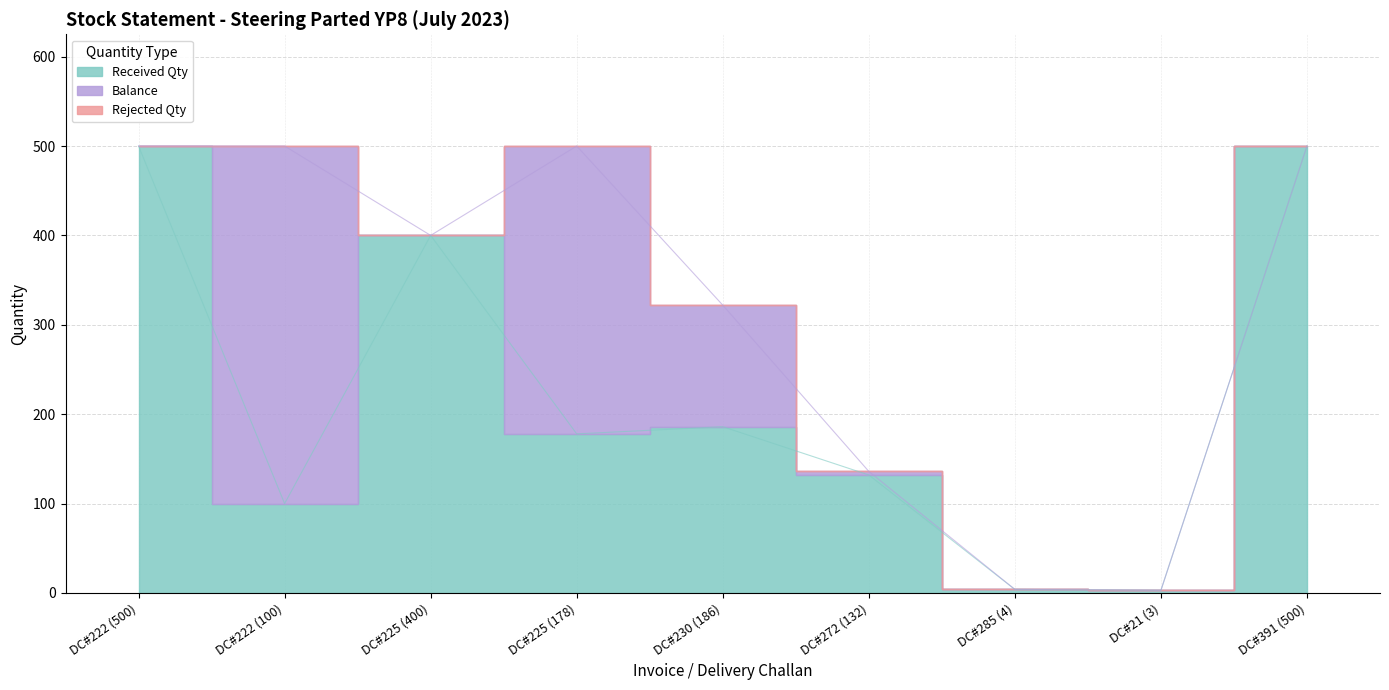

Reading left to right, list all the values displayed in this chart.

Balance: DC#222 (500)=0	DC#222 (100)=400	DC#225 (400)=0	DC#225 (178)=322	DC#230 (186)=136	DC#272 (132)=4	DC#285 (4)=0	DC#21 (3)=0	DC#391 (500)=0
Rejected Qty: DC#222 (500)=0	DC#222 (100)=0	DC#225 (400)=0	DC#225 (178)=0	DC#230 (186)=0	DC#272 (132)=0	DC#285 (4)=0	DC#21 (3)=0	DC#391 (500)=0
Received Qty: DC#222 (500)=500	DC#222 (100)=100	DC#225 (400)=400	DC#225 (178)=178	DC#230 (186)=186	DC#272 (132)=132	DC#285 (4)=4	DC#21 (3)=3	DC#391 (500)=500